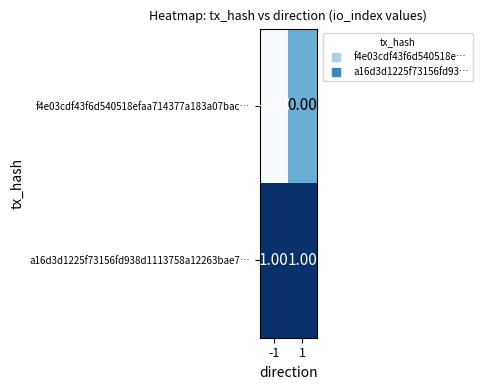

Which series changed the most between -1 and 1?

f4e03cdf43f6d540518efaa714377a183a07bac…